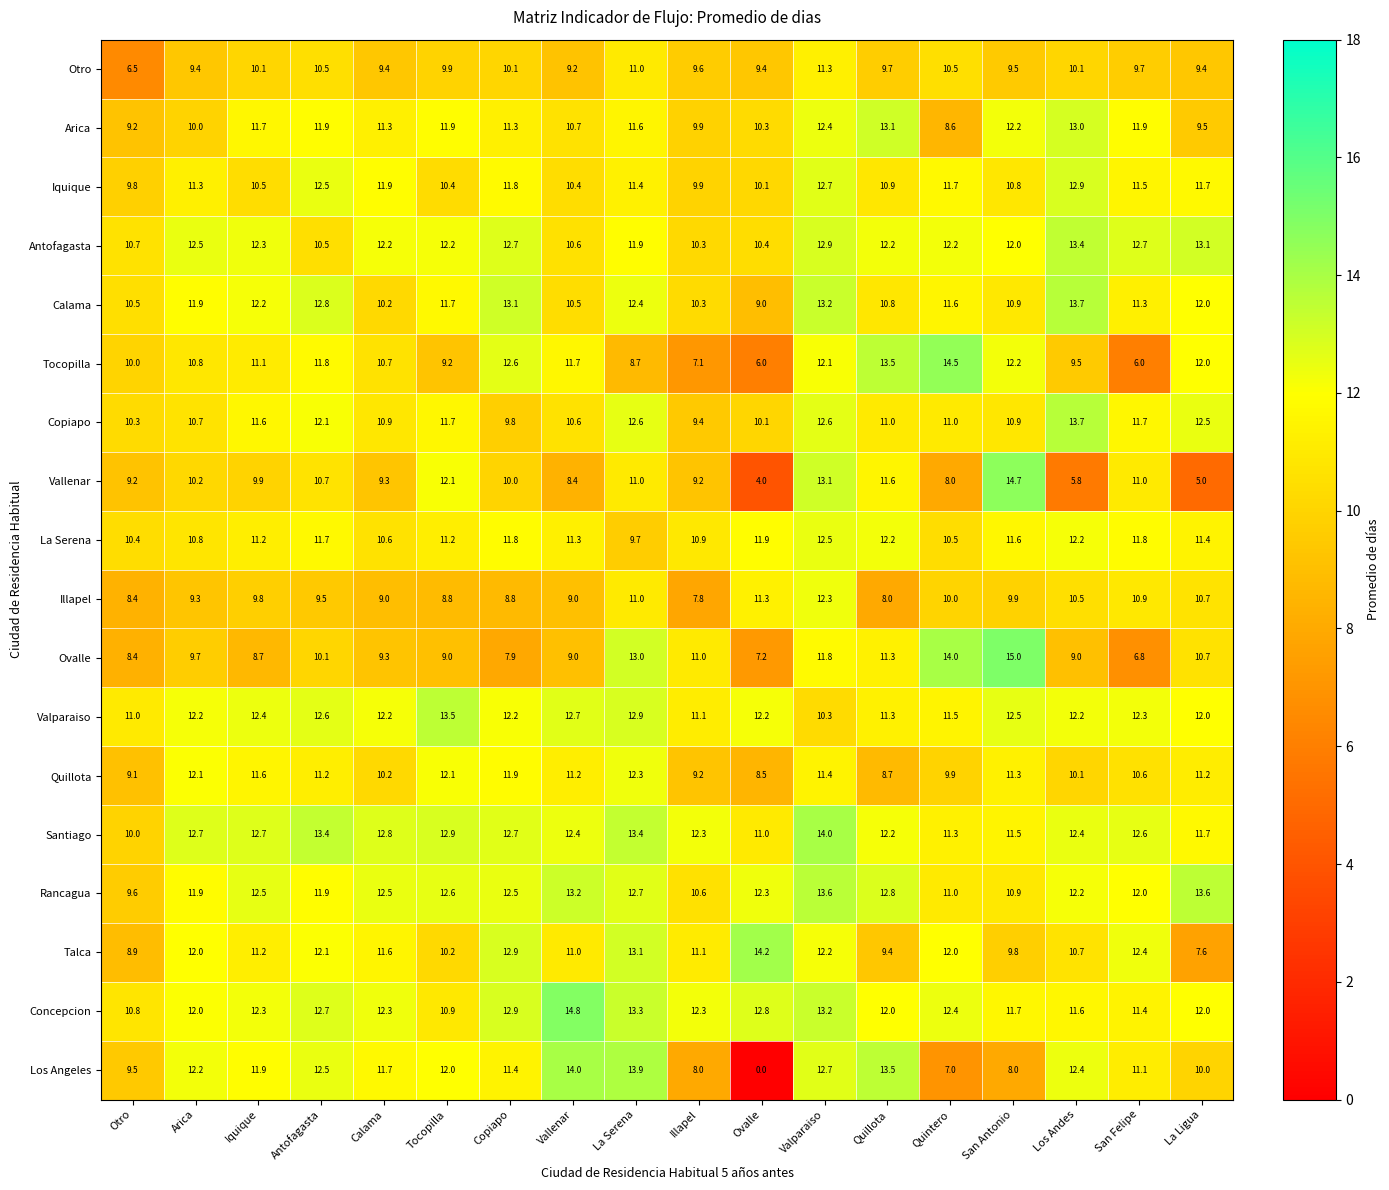

Which series has the largest total across all categories?

Santiago